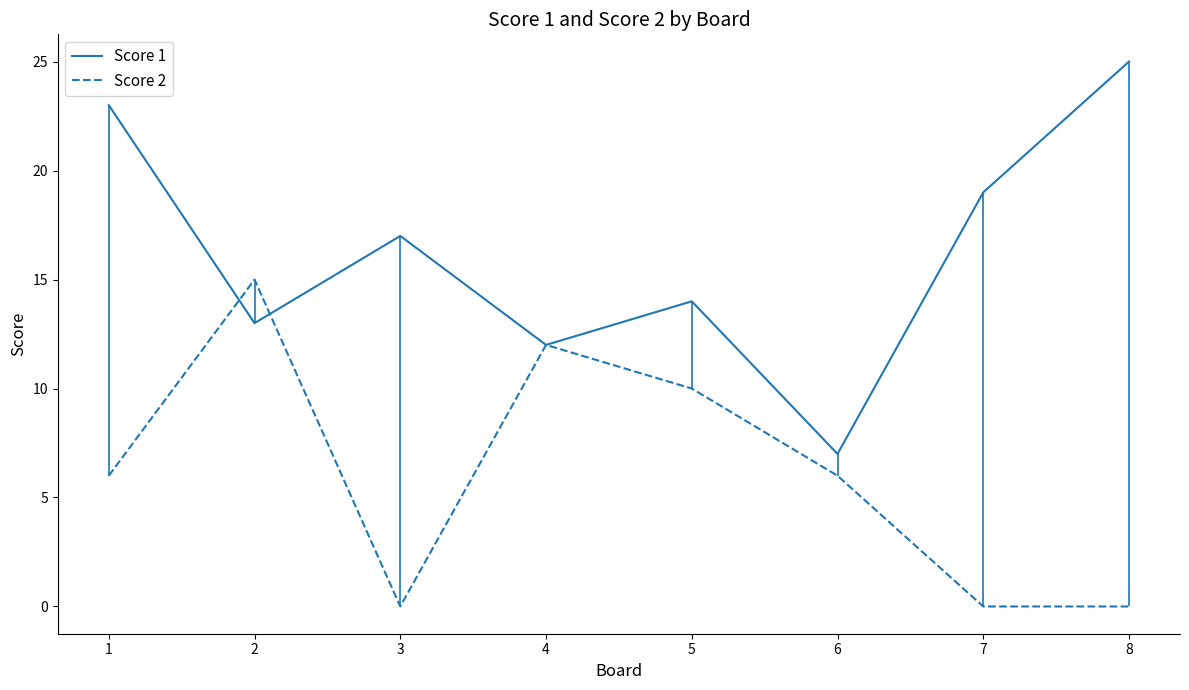

Where is Score 1 nearest to the value 16?

3